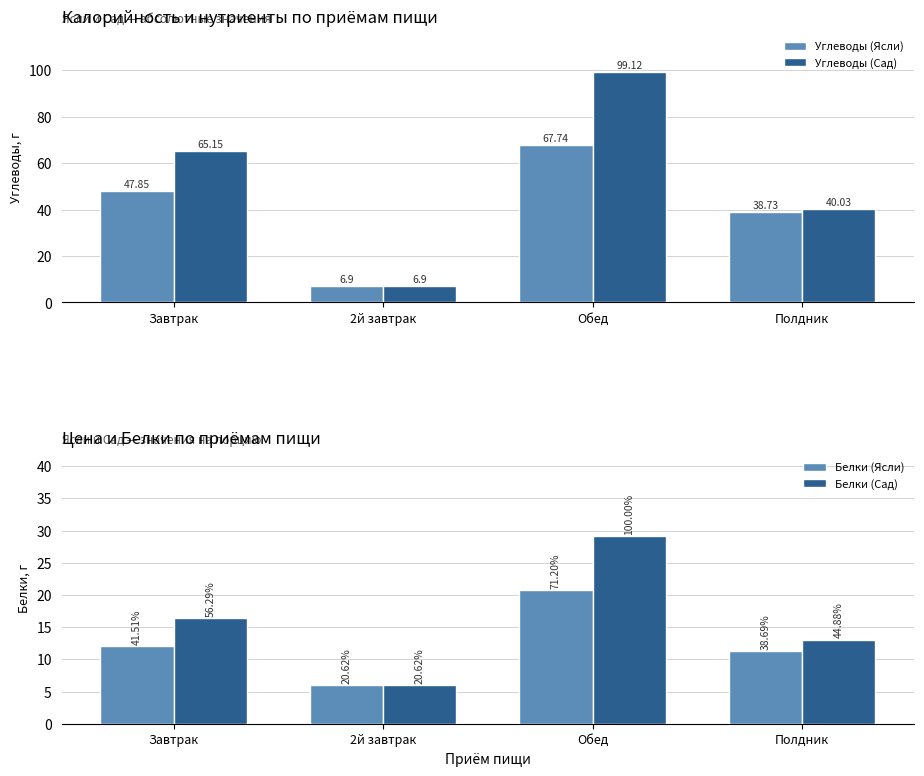

Which series has the largest total across all categories?

Углеводы (Сад)